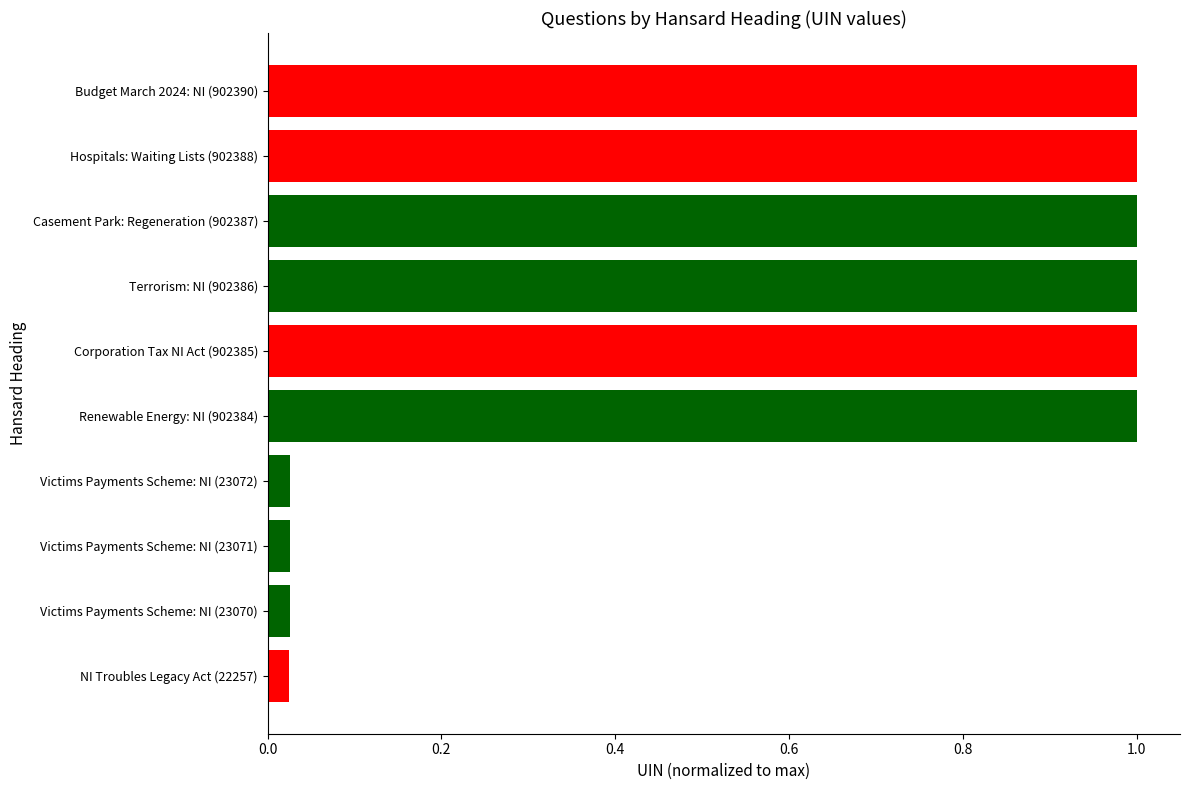

What is the change in value from Terrorism: NI (902386) to Victims Payments Scheme: NI (23072)?

-1.0